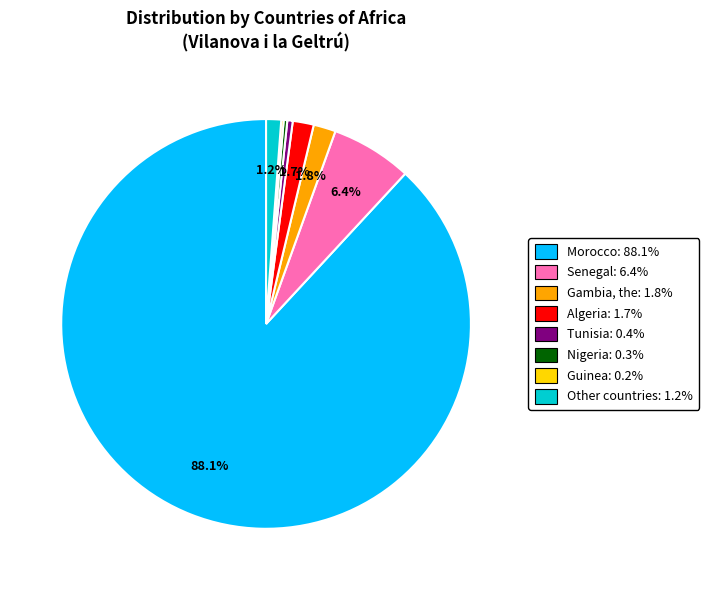

Does any single category account for the majority?

Yes